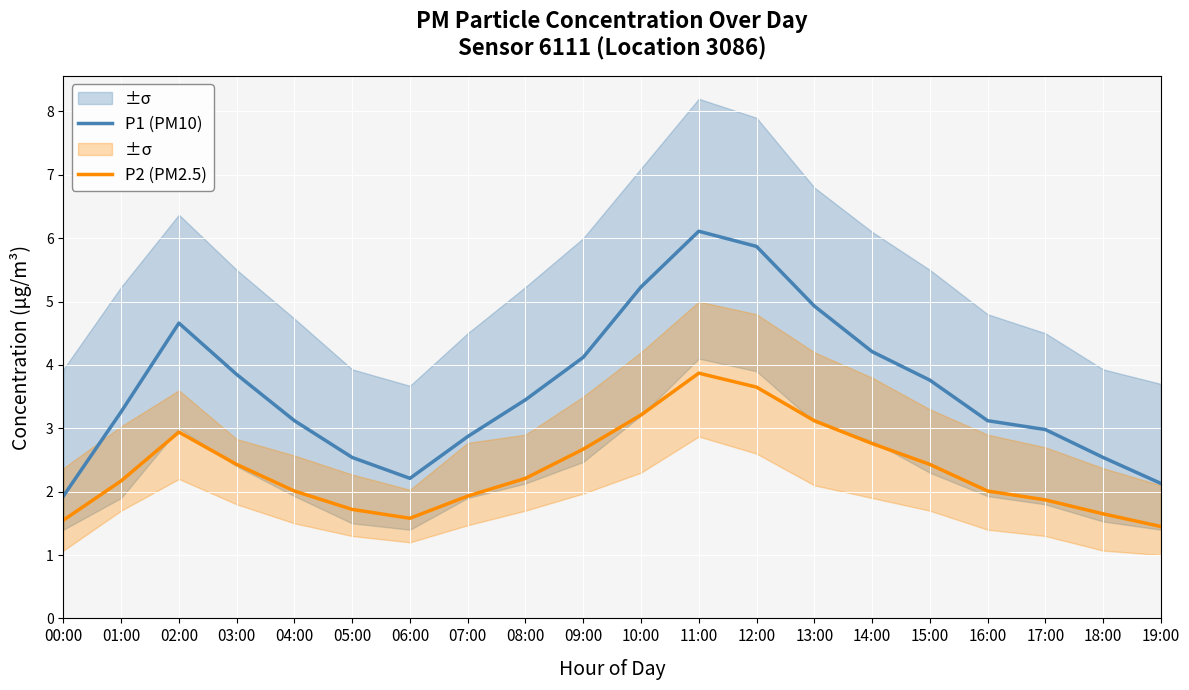

True or false: P1 (PM10) and P2 (PM2.5) cross at least once.

False